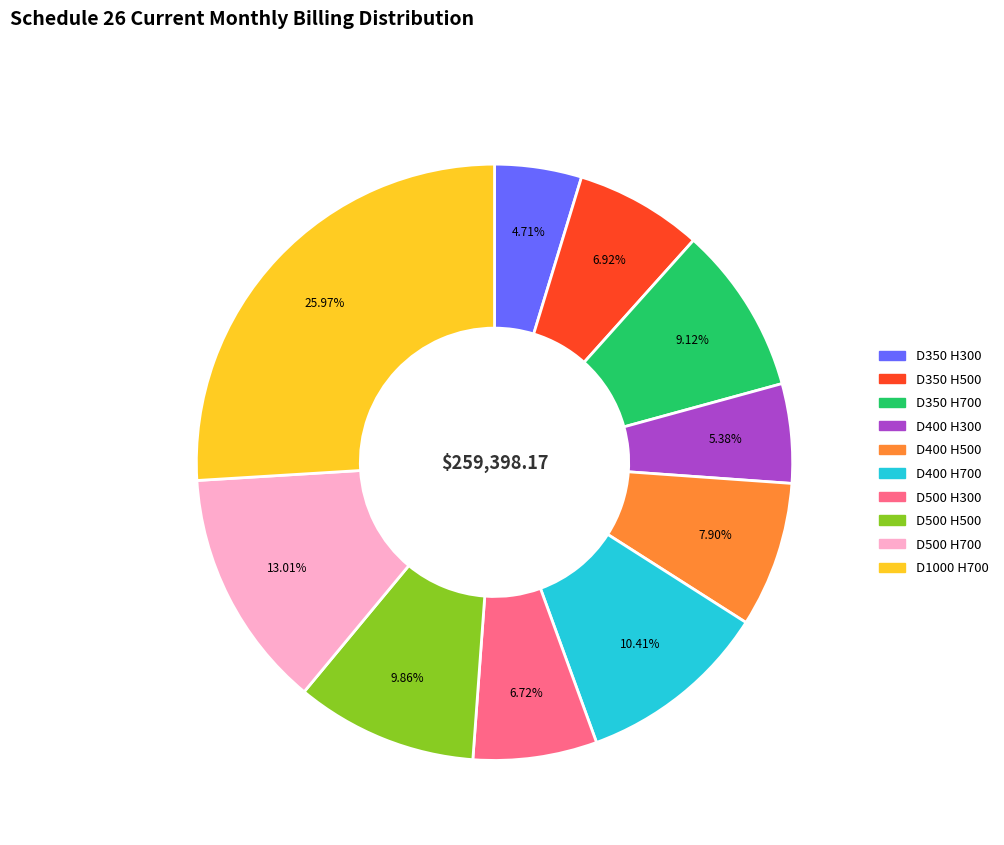

Is there a majority slice in this chart?

No